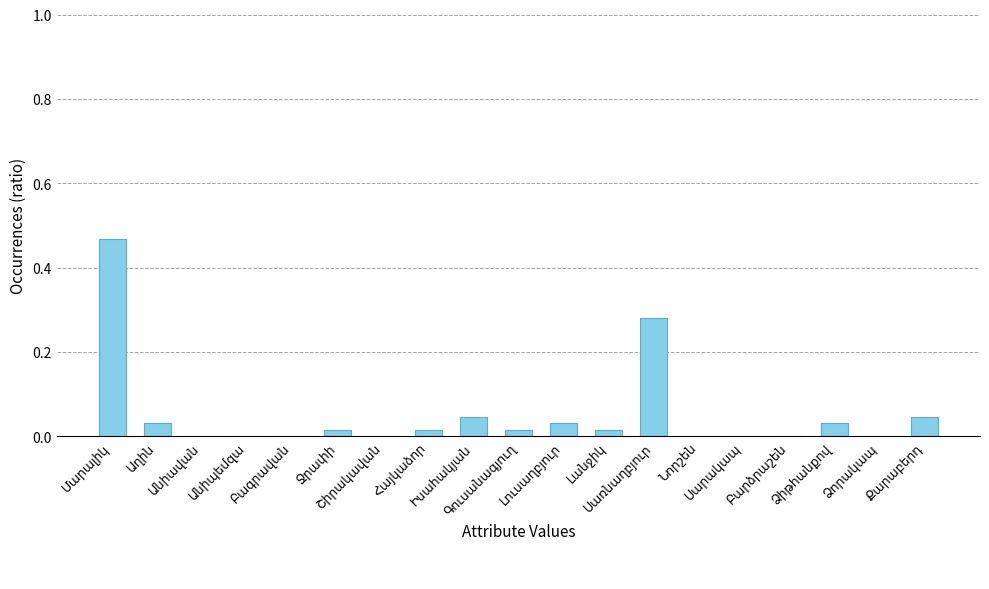

Are the bars horizontal?

No